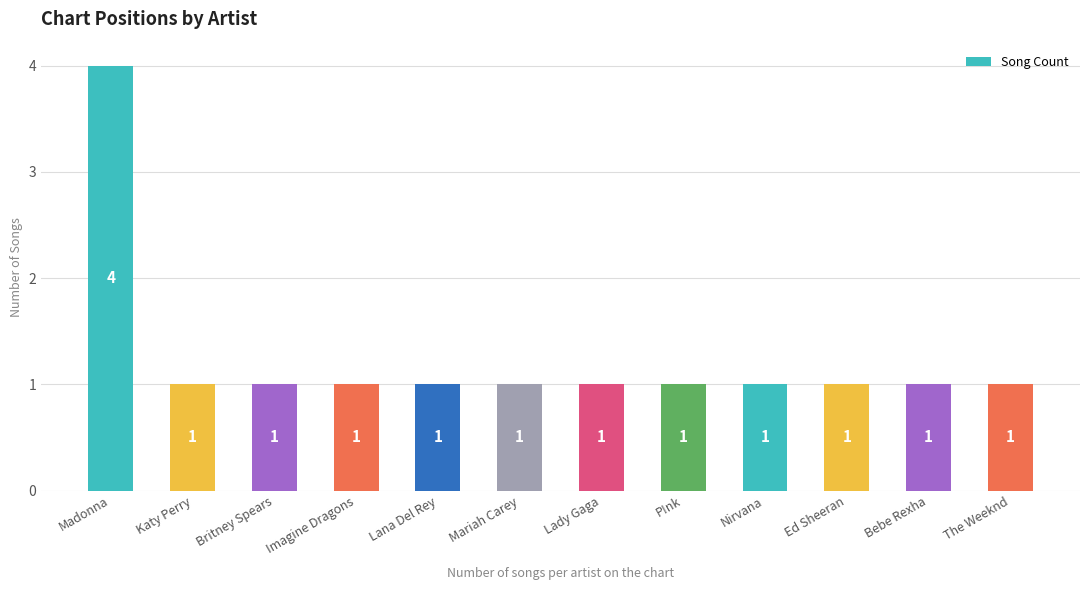

What is the ratio of the value at Imagine Dragons to the value at Ed Sheeran?

1.0